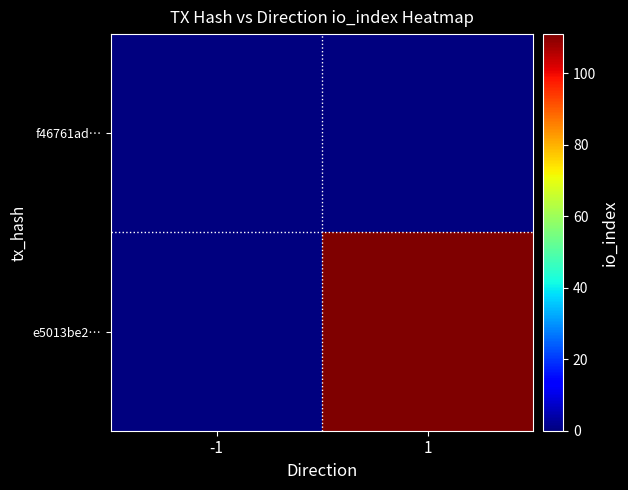

At -1, list the series in order from largest to smallest.

f46761ad…, e5013be2…